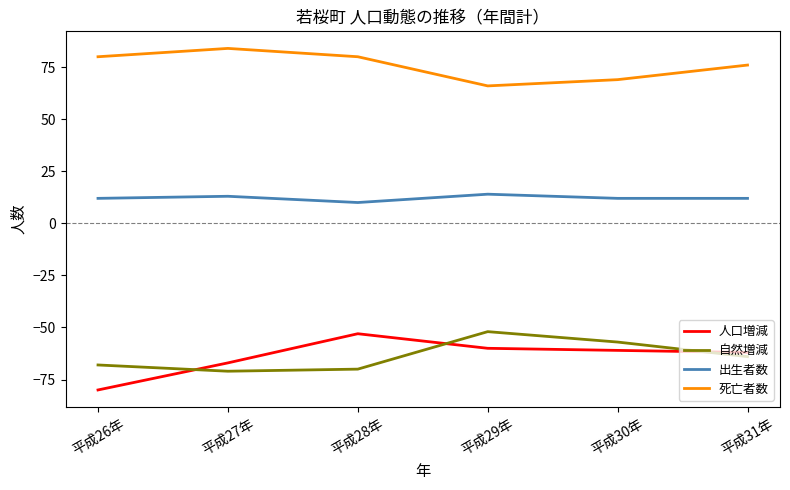

What is the difference between the maximum and minimum values in the 自然増減 series?

19